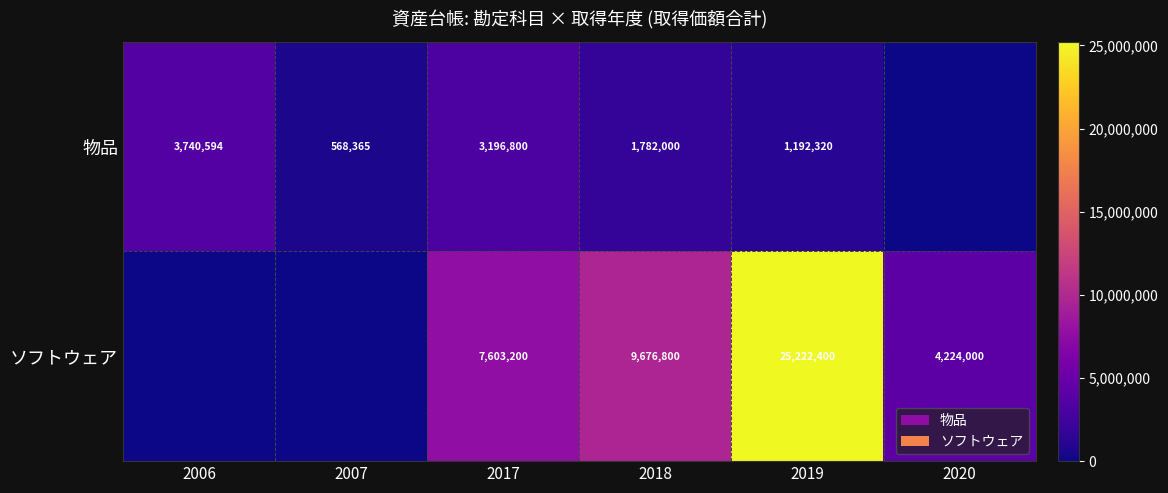

What is the sum of the 物品 values at 2007 and 2017?

3765165